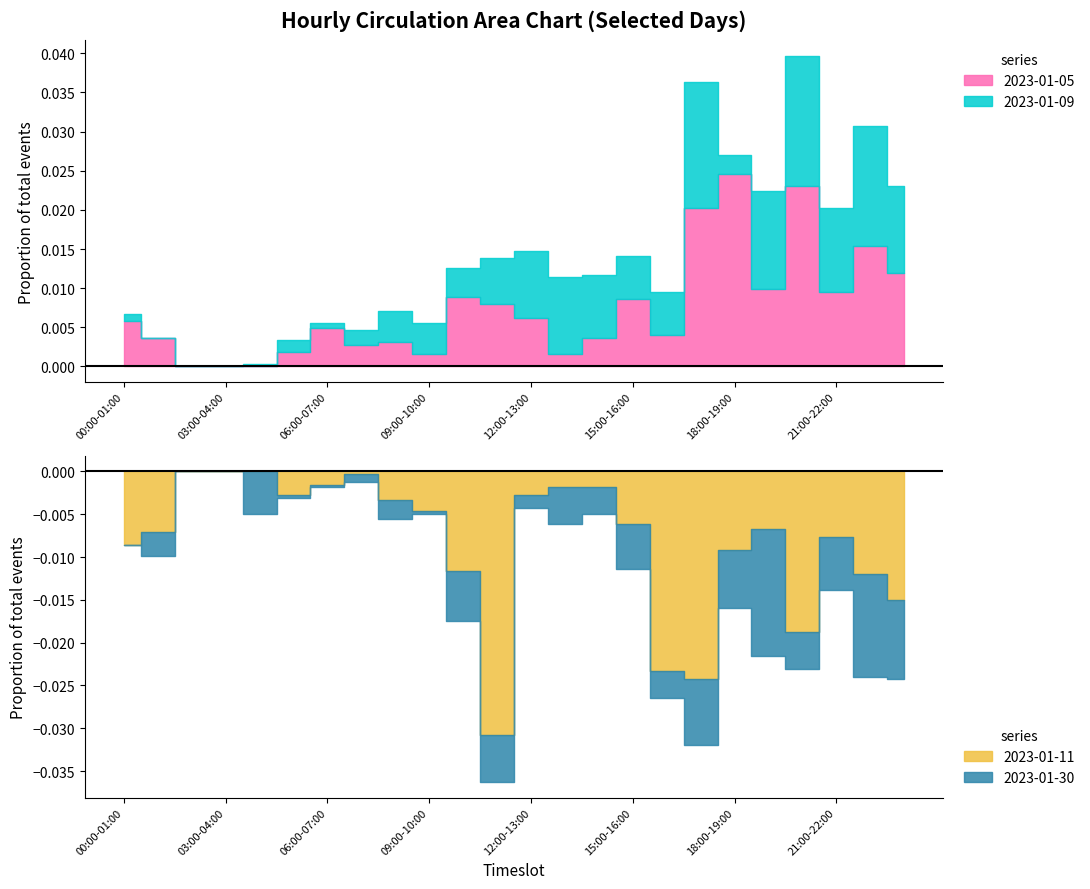

In 2023-01-30, how many points are higher than both neighbors (excluding endpoints)?

9